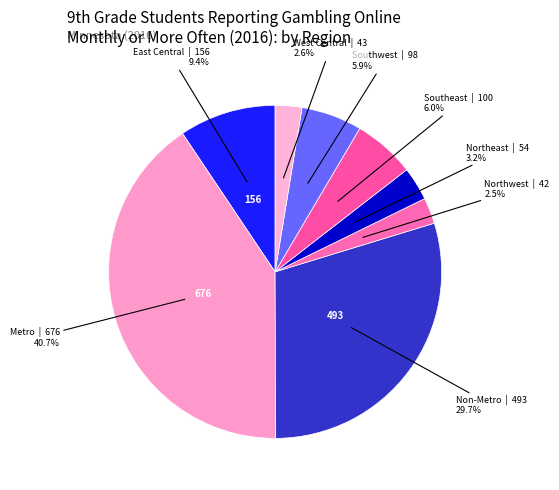

Does any single category account for the majority?

No